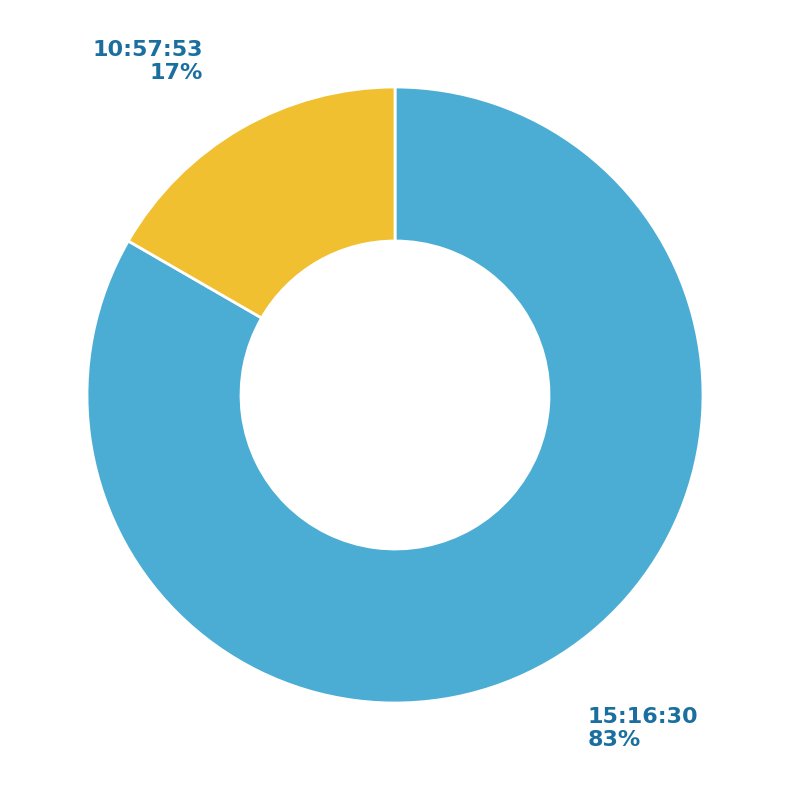

Is there a majority slice in this chart?

Yes